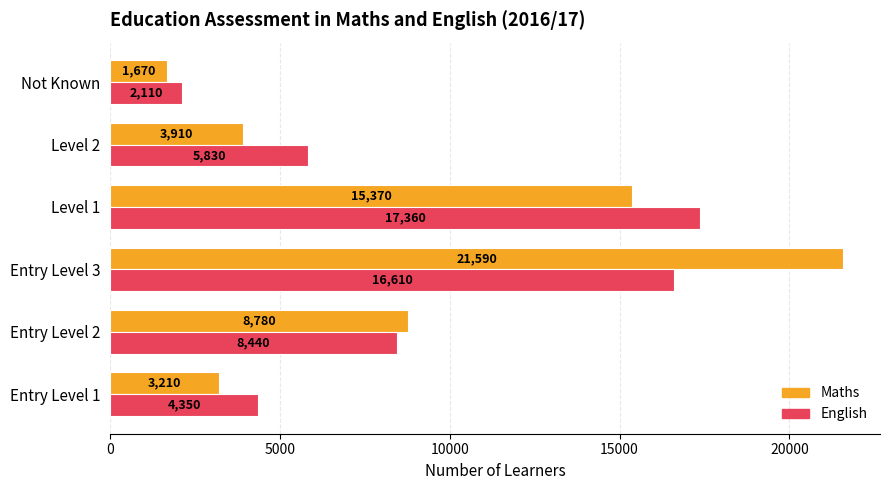

Which series has the widest spread of values?

Maths